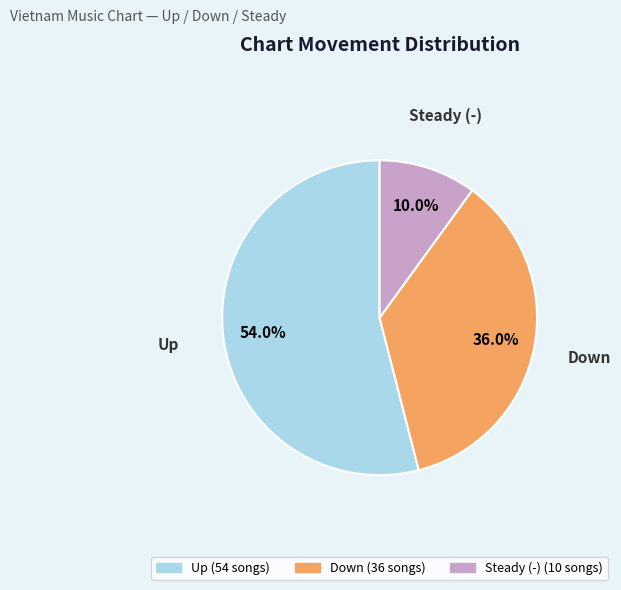

Combined, what portion of the pie is Down and Steady (-)?

46.0%